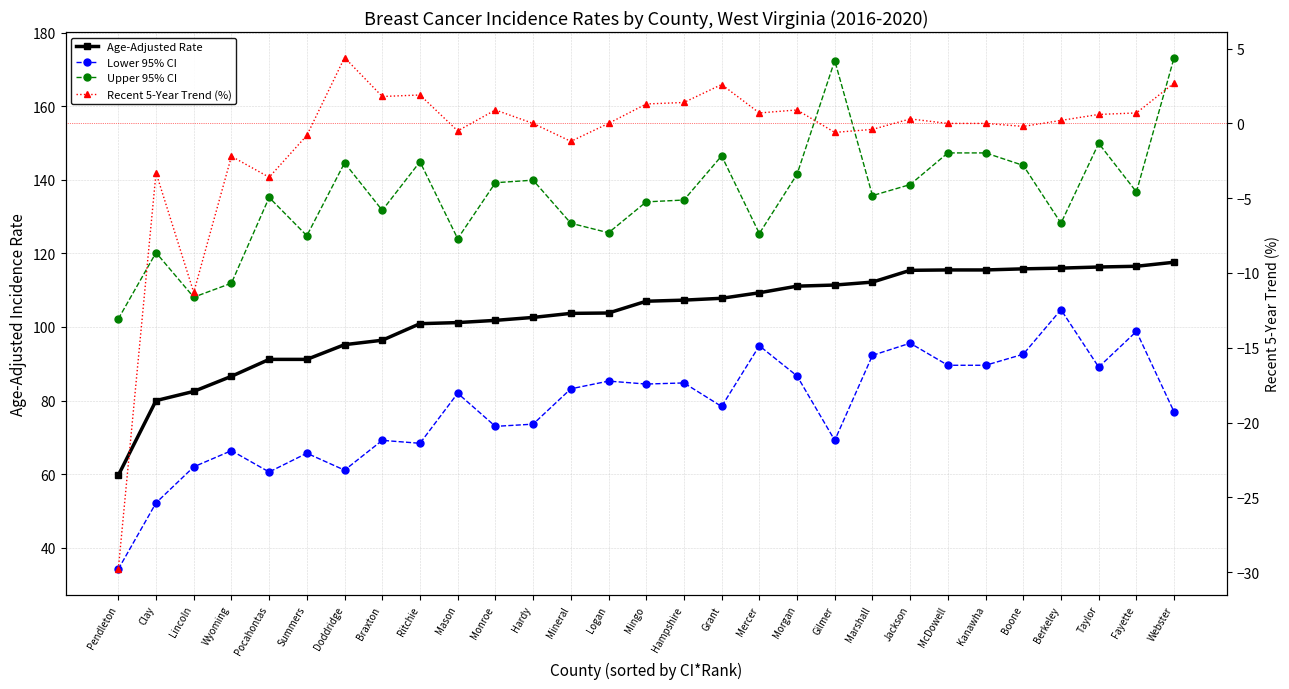

Where is Age-Adjusted Rate nearest to the value 88?

Wyoming